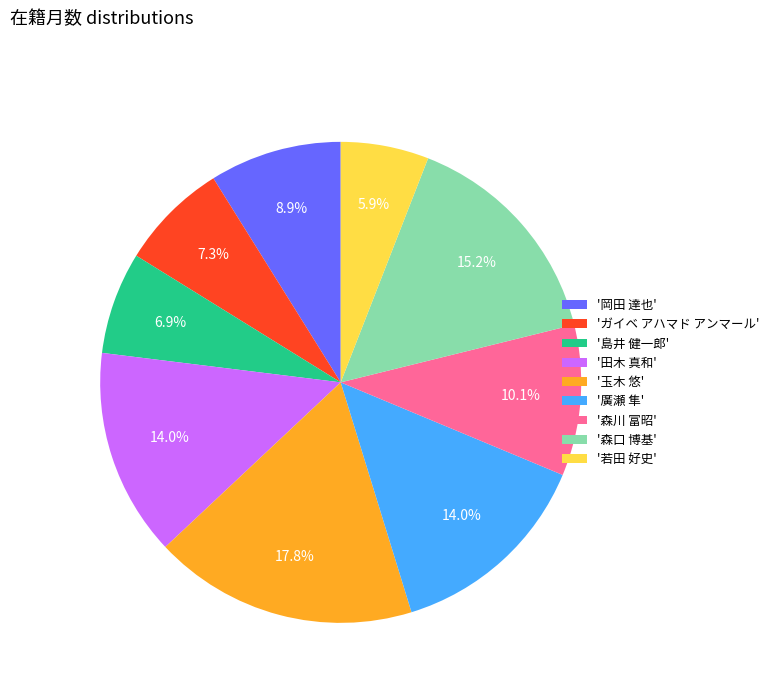

Which has a higher value, '田木 真和' or '若田 好史'?

'田木 真和'